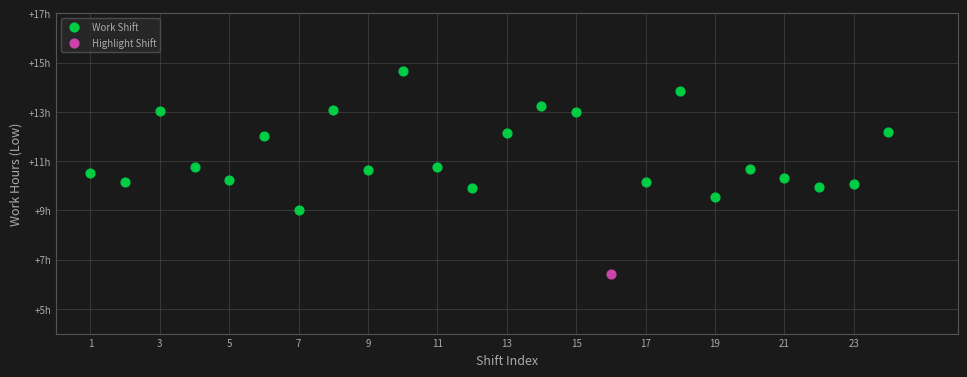

What are all the series names shown in the legend?

Work Shift, Highlight Shift